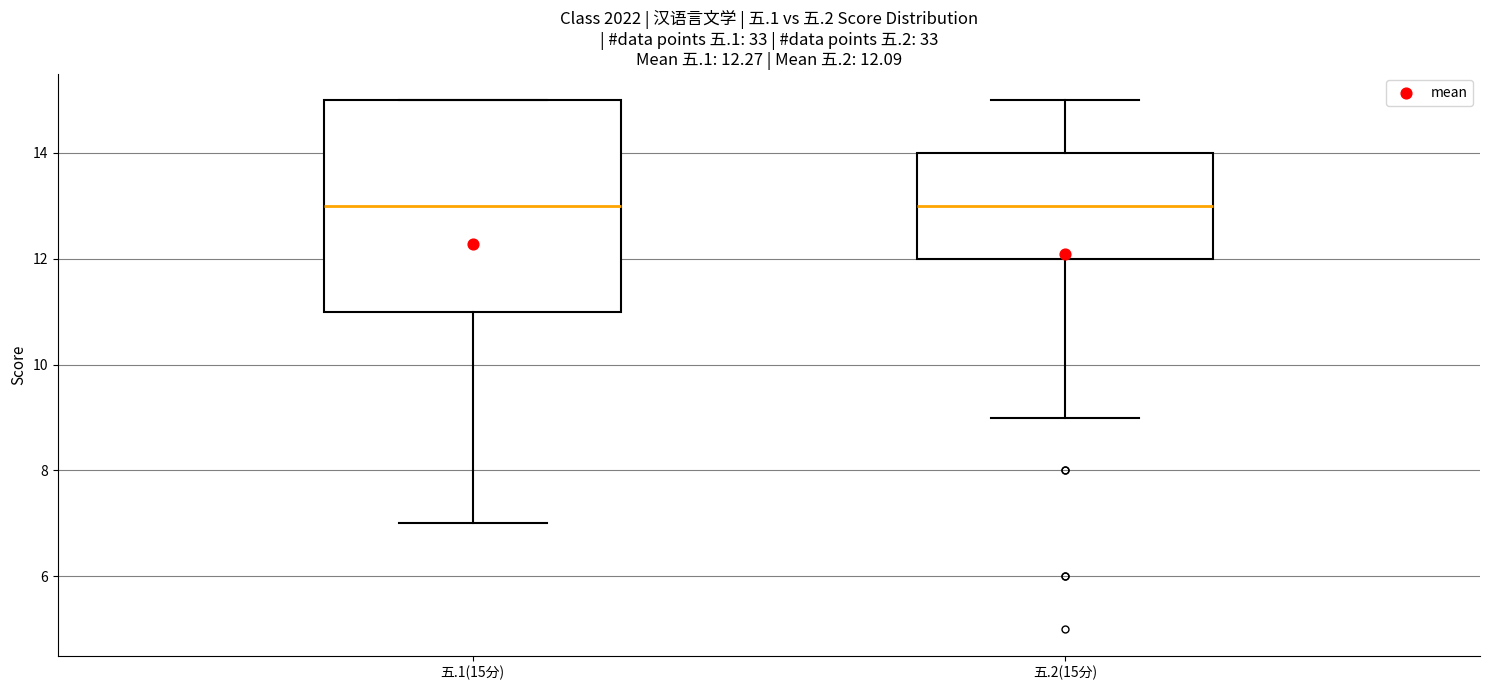

Comparing the boxes themselves (not the whiskers), which one is the tallest?

五.1(15分)